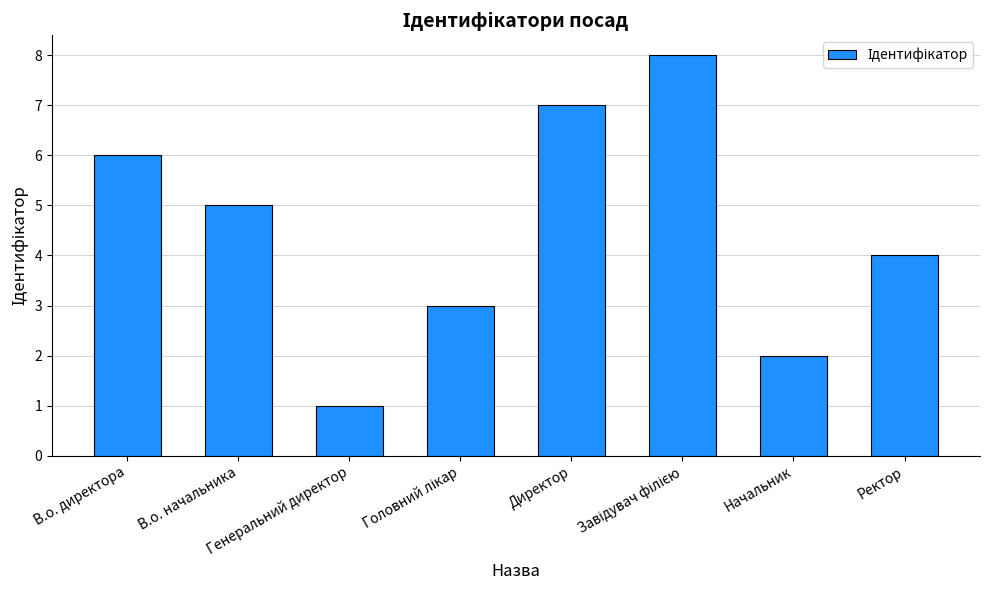

Count the values in the range 3 to 7.

5